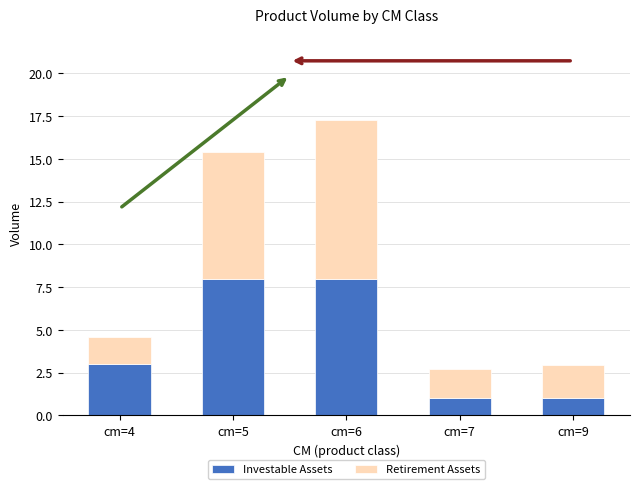

How many Investable Assets values are between 1 and 8?

5